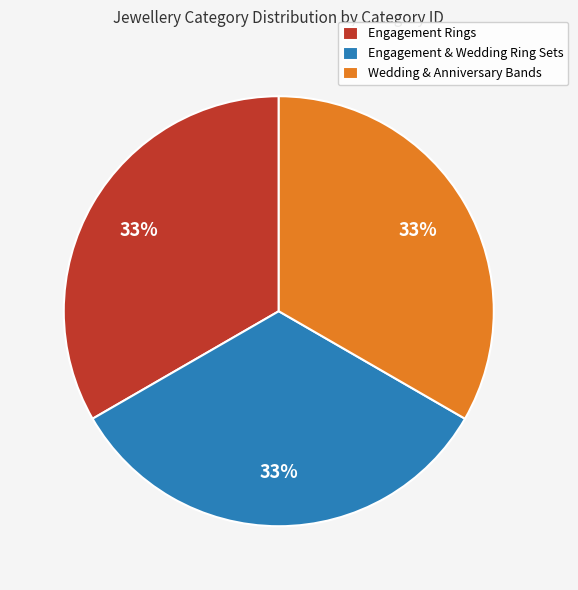

Is it true that Wedding & Anniversary Bands is 33% of the pie?

True